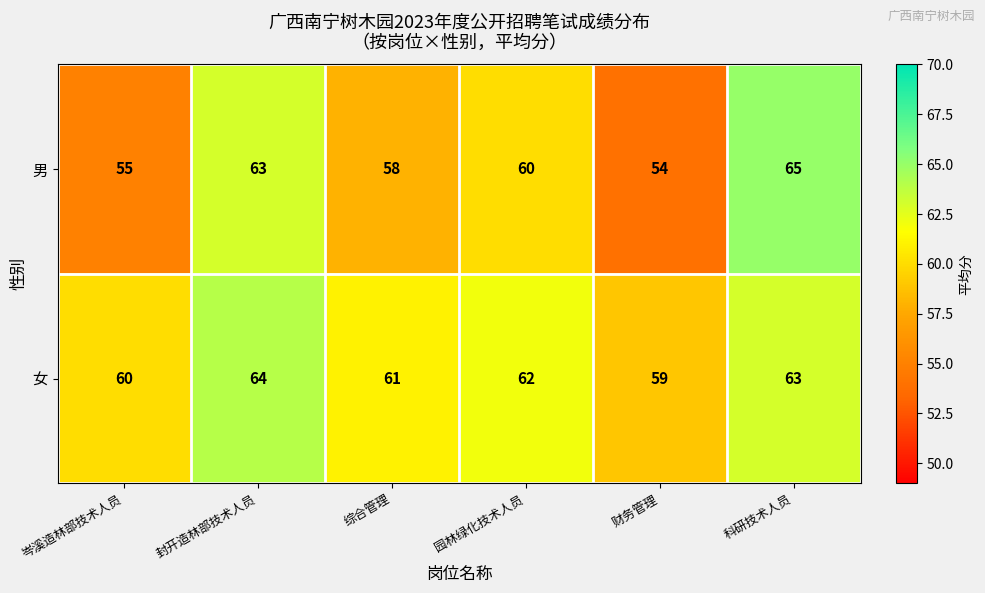

What is the lowest value of the 男 series?

54